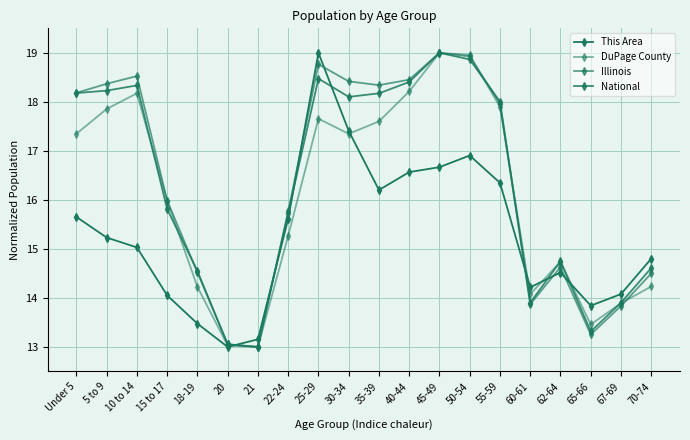

What is the difference between the maximum and second lowest values in the This Area series?

5.8